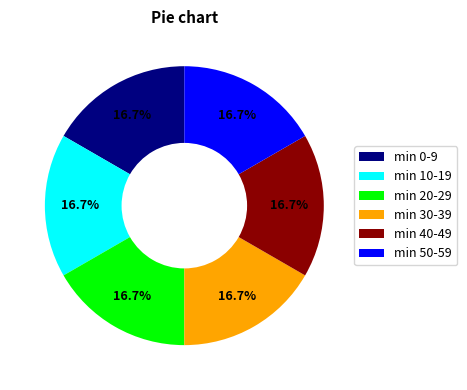

Approximately how many times larger is the value at min 30-39 compared to min 20-29?

1.0